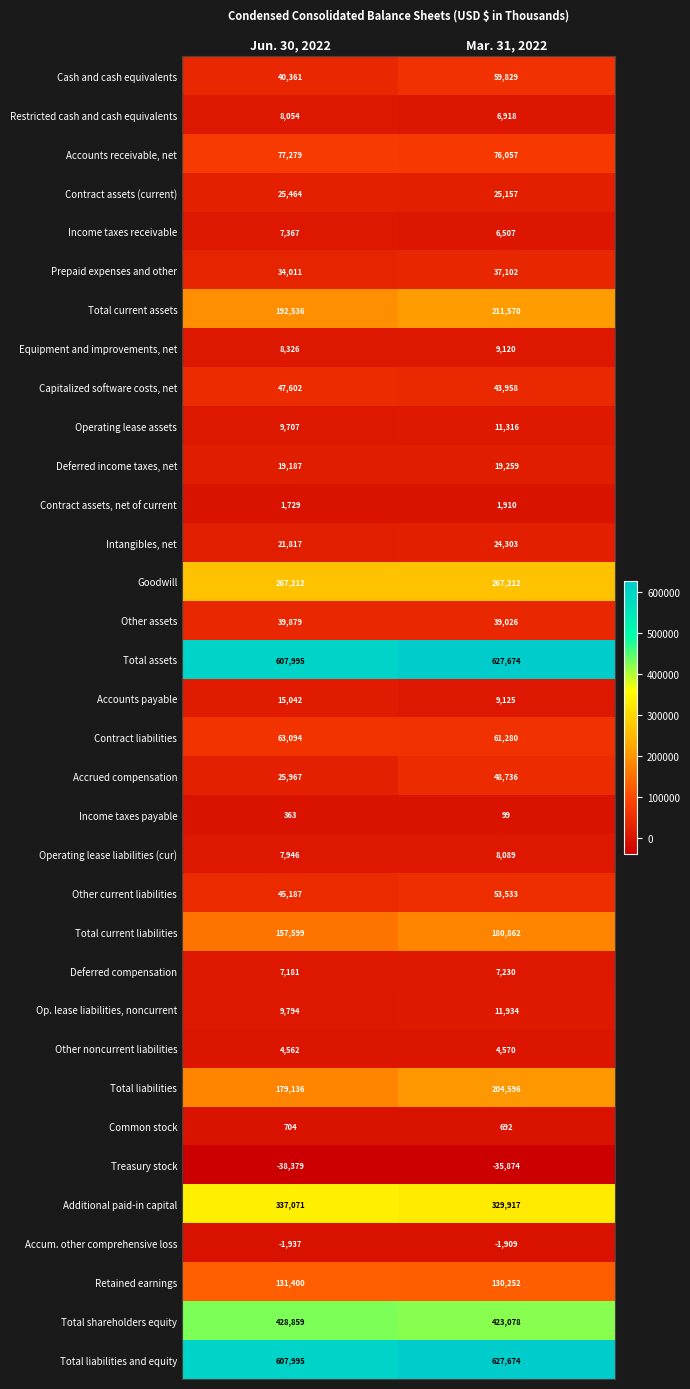

Which series changed the most between Jun. 30, 2022 and Mar. 31, 2022?

Total liabilities